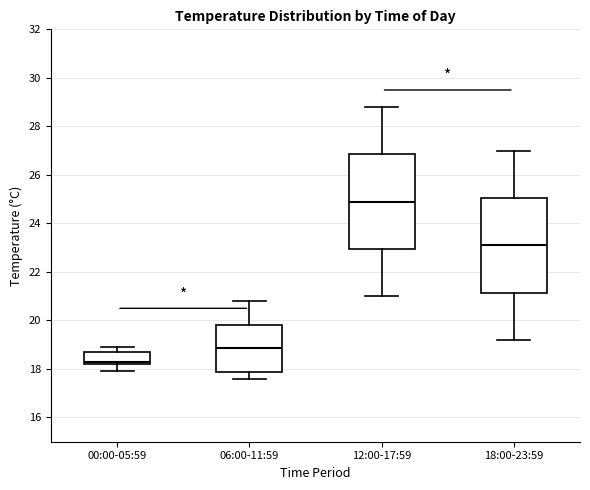

Where is the upper edge of the box for 18:00-23:59 on the y-axis? The values are not printed on the chart, so give them approximately, as read against the axis.

25.0